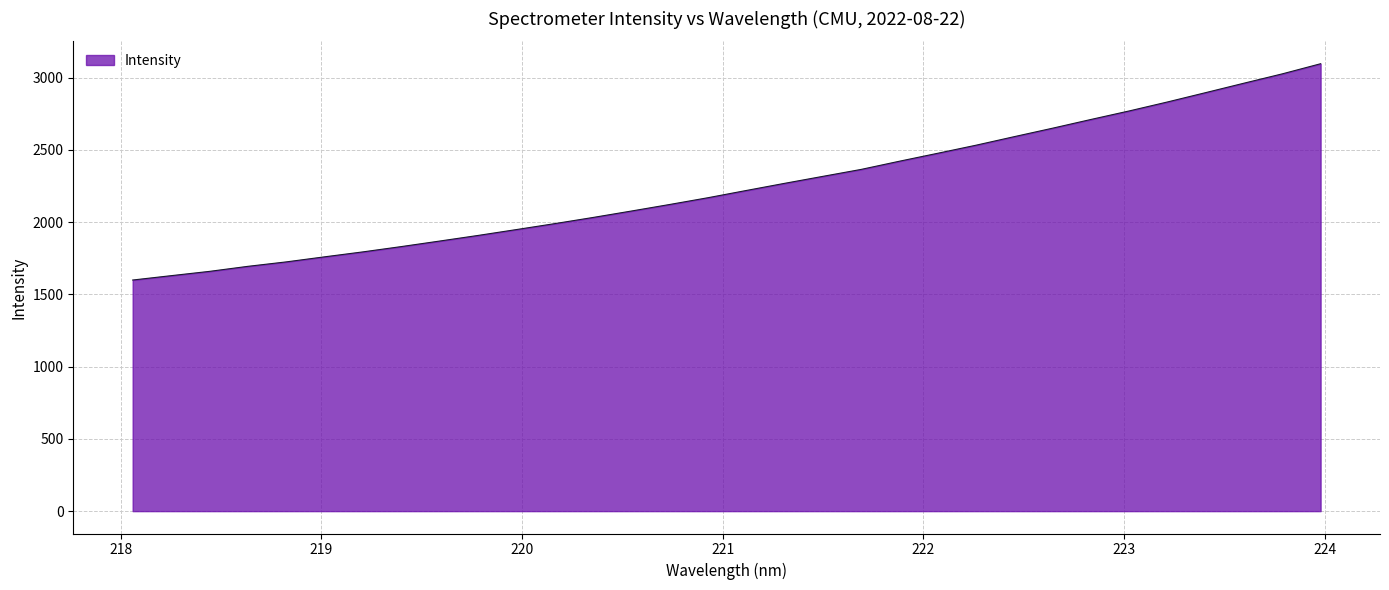

How many lines are shown in the chart?

1